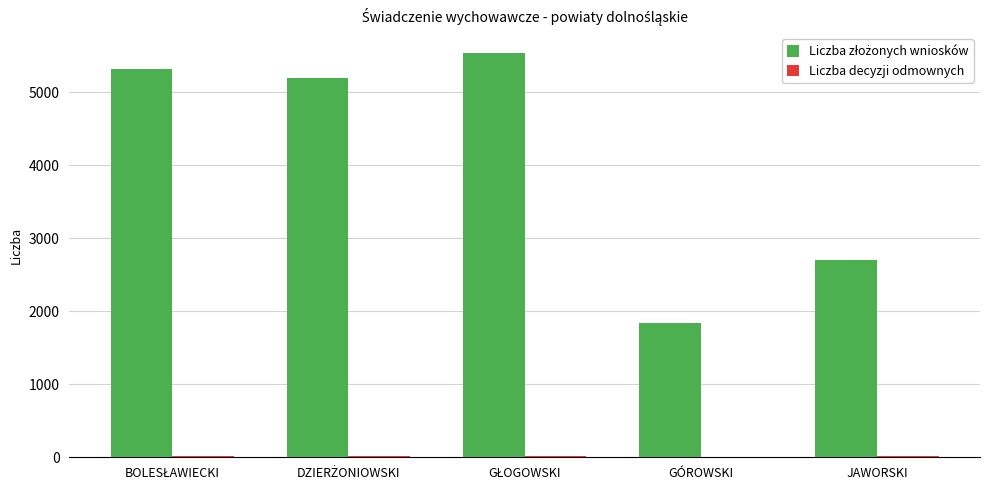

How many groups of bars are there?

5